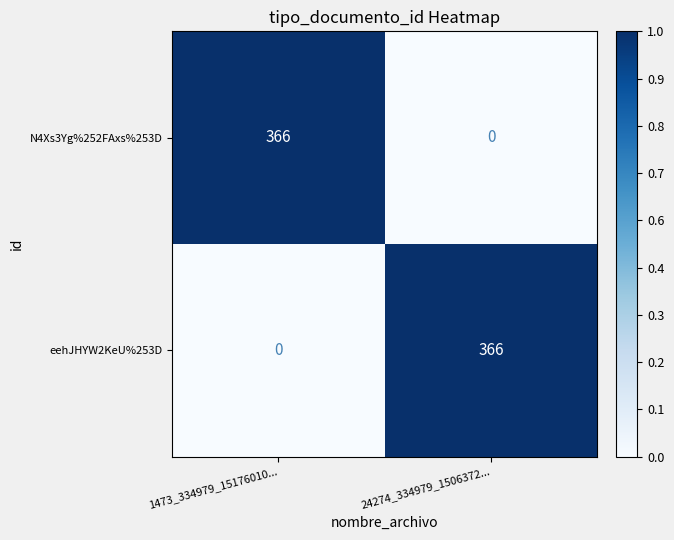

The N4Xs3Yg%252FAxs%253D series shows 0 at 24274_334979_1506372.... True or false?

True